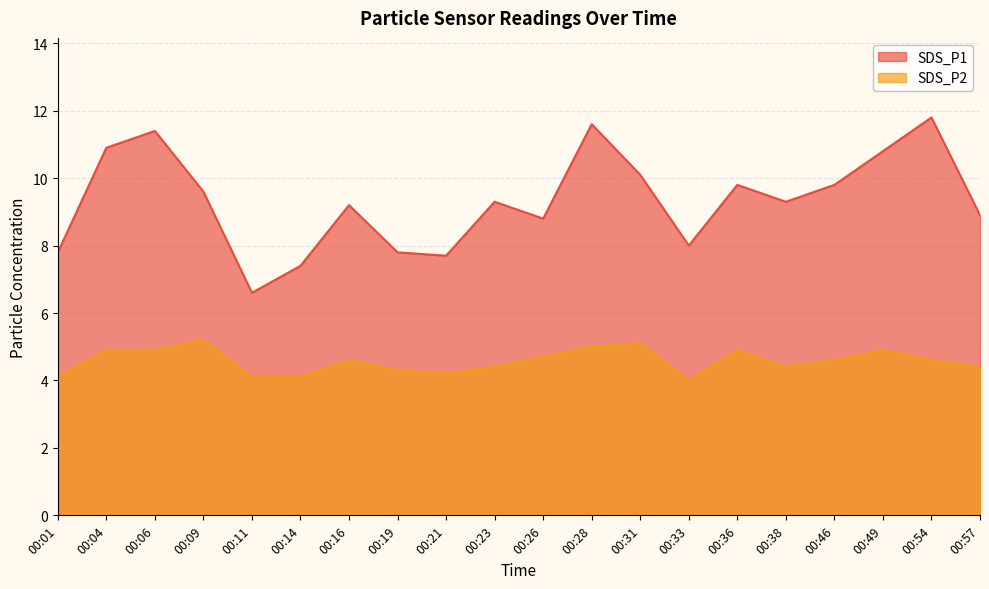

What are all the series names shown in the legend?

SDS_P1, SDS_P2